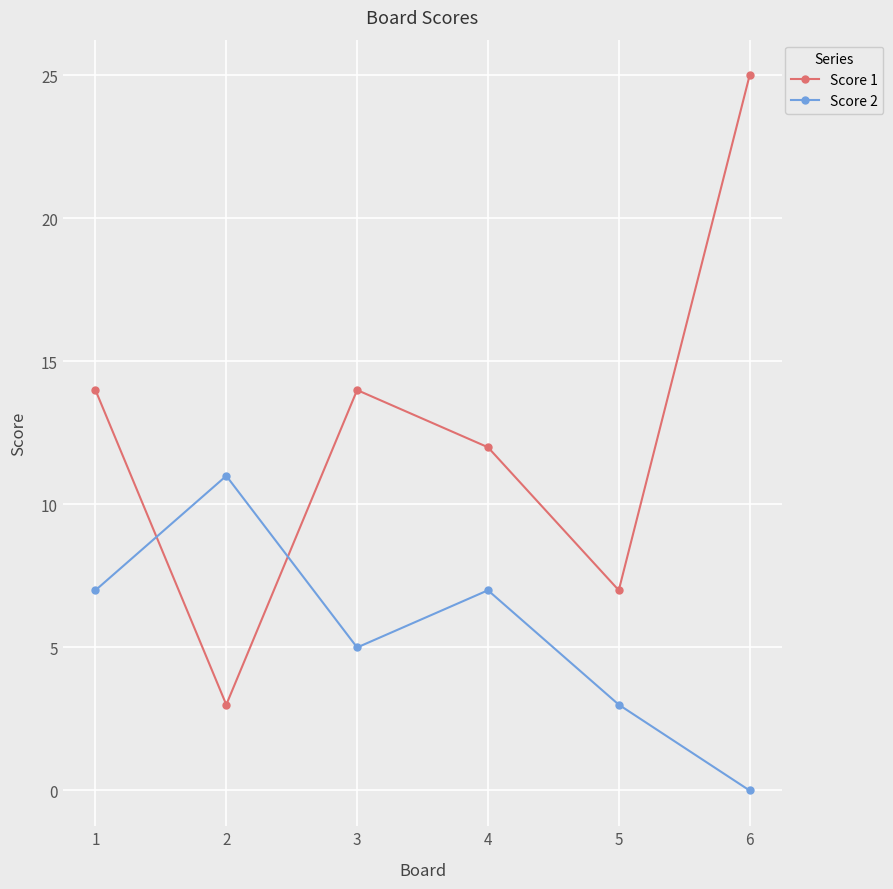

List the series in order of their peak value, lowest first.

Score 2, Score 1